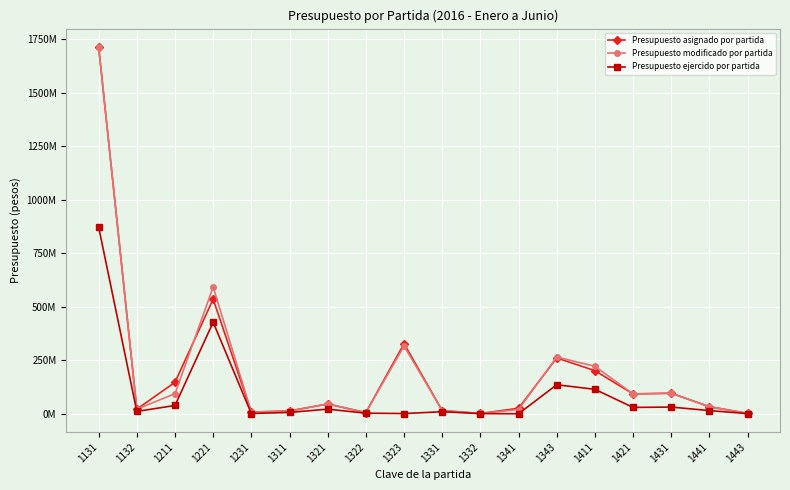

What are all the series names shown in the legend?

Presupuesto asignado por partida, Presupuesto modificado por partida, Presupuesto ejercido por partida